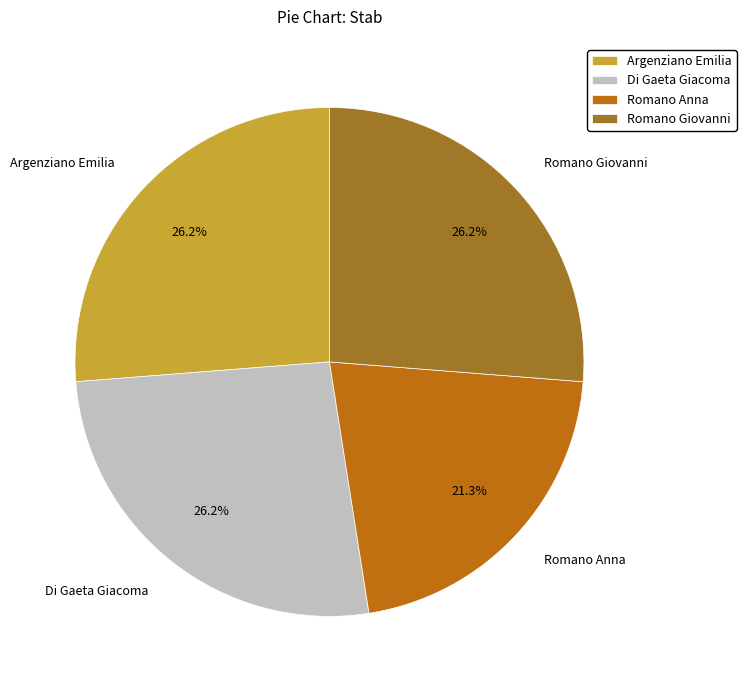

To the nearest percent, what is the difference between the largest and smallest slice percentages?

5%